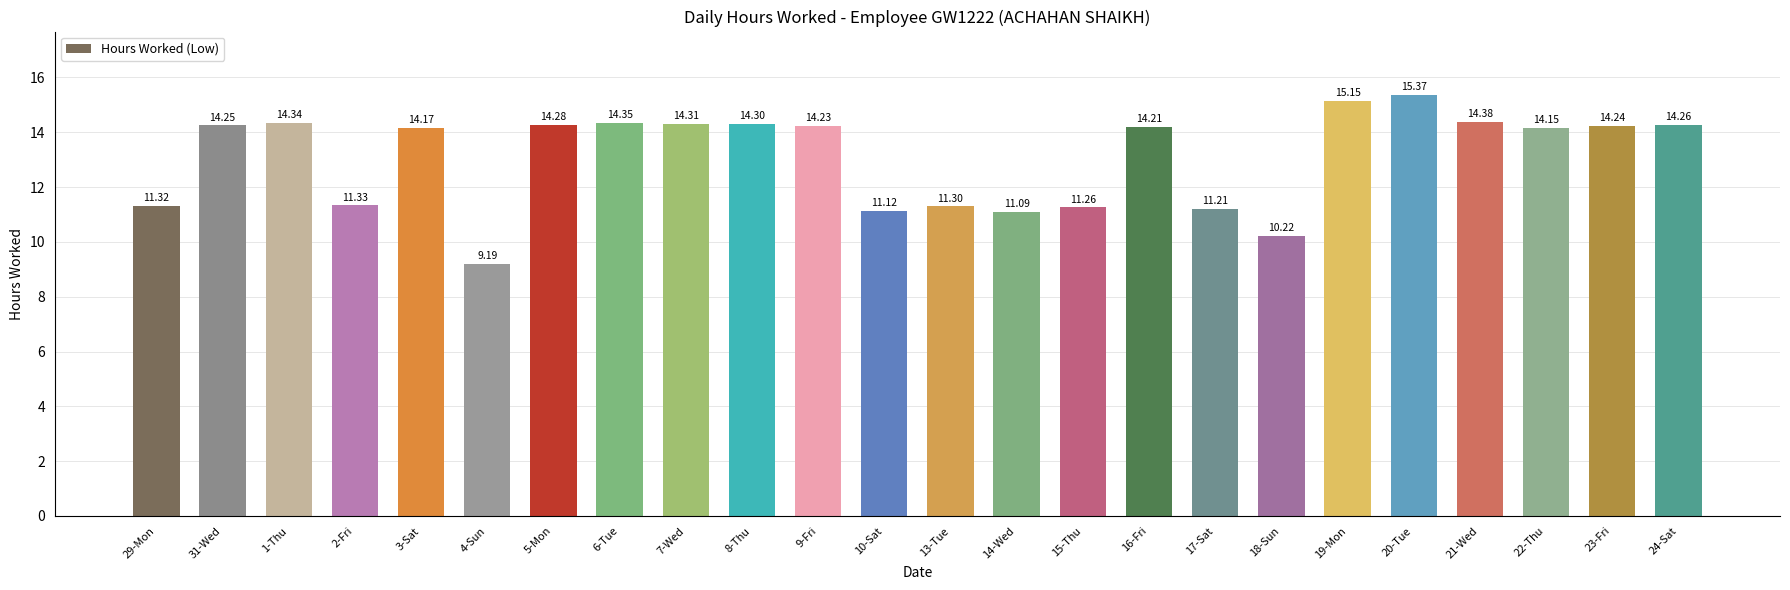

Does the chart contain stacked bars?

No